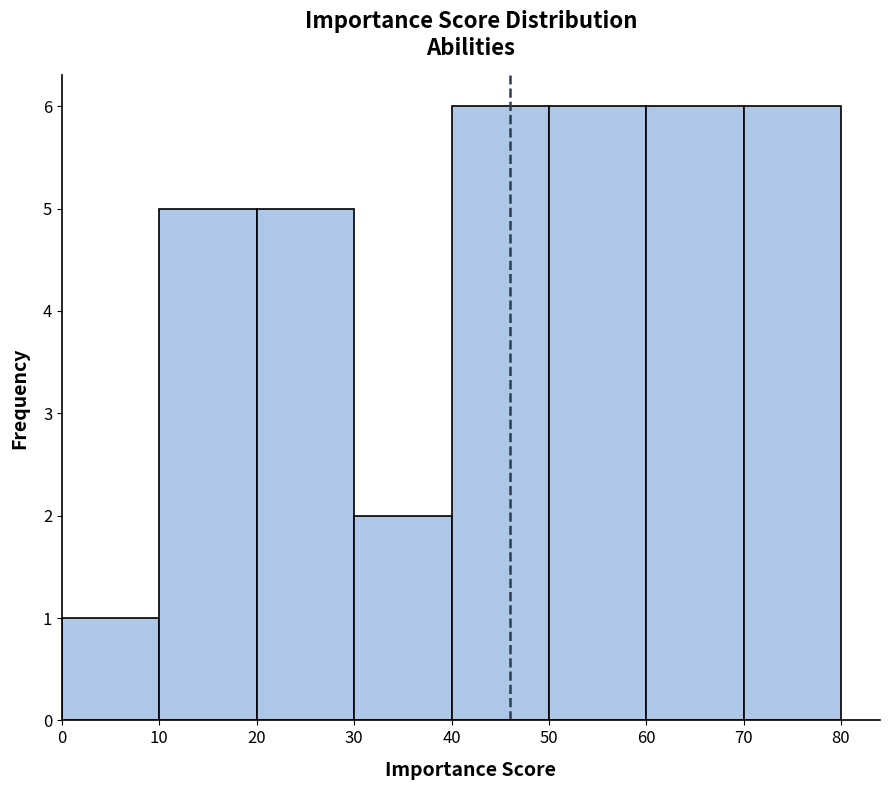

Reading left to right, transcribe this chart: for each bar, give the range it covers on the x-axis and its height. The values are not printed on the chart, so give them approximately, as read against the axis.

0 to 10: 1
10 to 20: 5
20 to 30: 5
30 to 40: 2
40 to 50: 6
50 to 60: 6
60 to 70: 6
70 to 80: 6